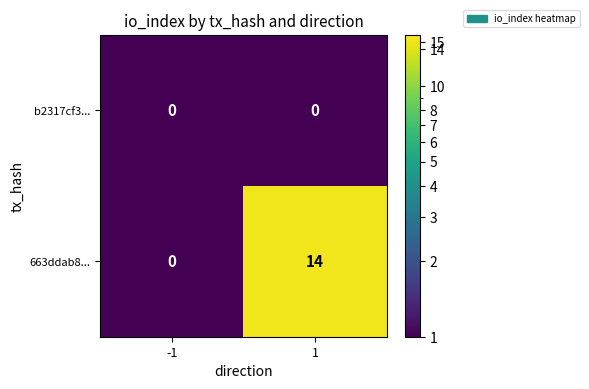

What value does the 663ddab8... series have at 1, to the nearest 10?

10